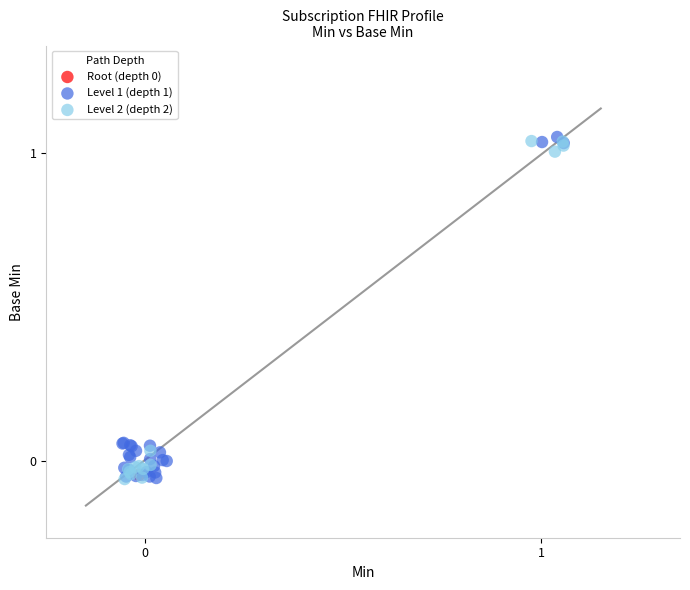

Which series reaches the maximum Y coordinate?

Level 1 (depth 1)